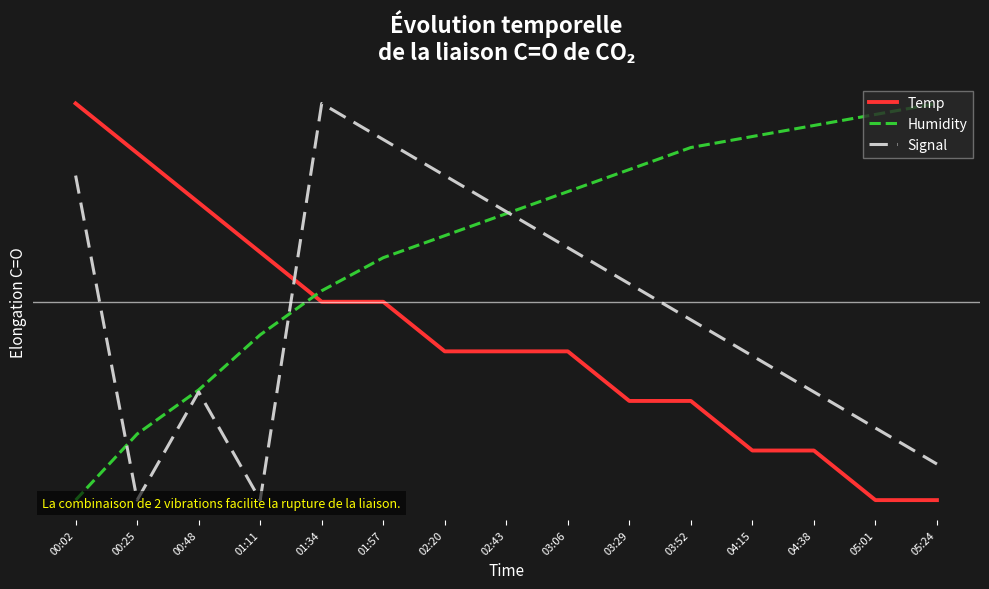

Rank the categories by Humidity value from highest to lowest.

05:24, 05:01, 04:38, 04:15, 03:52, 03:29, 03:06, 02:43, 02:20, 01:57, 01:34, 01:11, 00:48, 00:25, 00:02